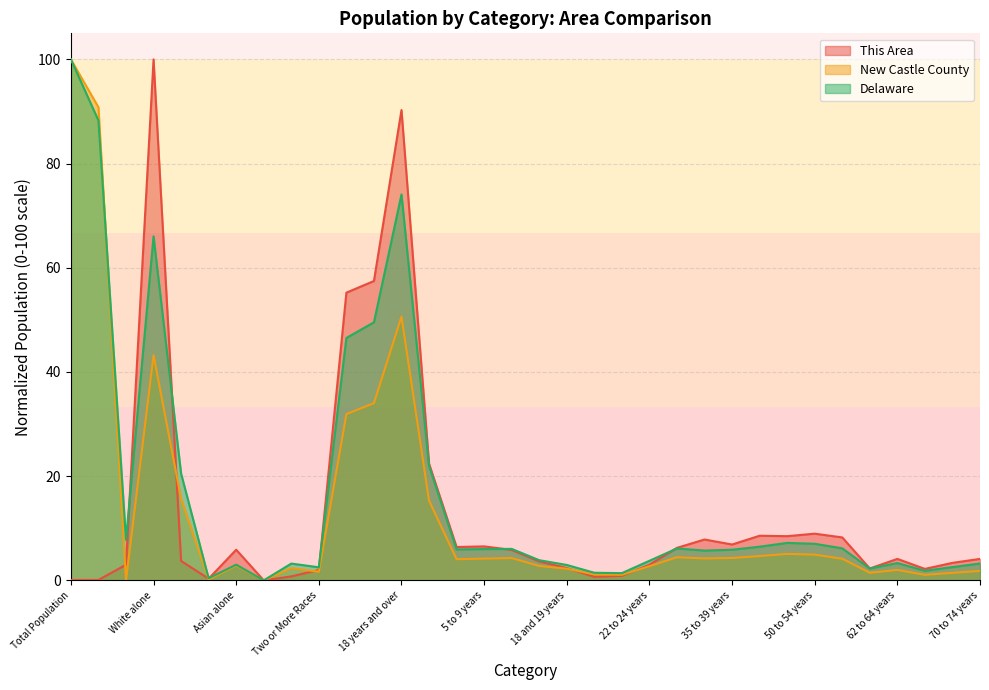

After their last crossing, which series has the higher values: This Area or Delaware?

This Area